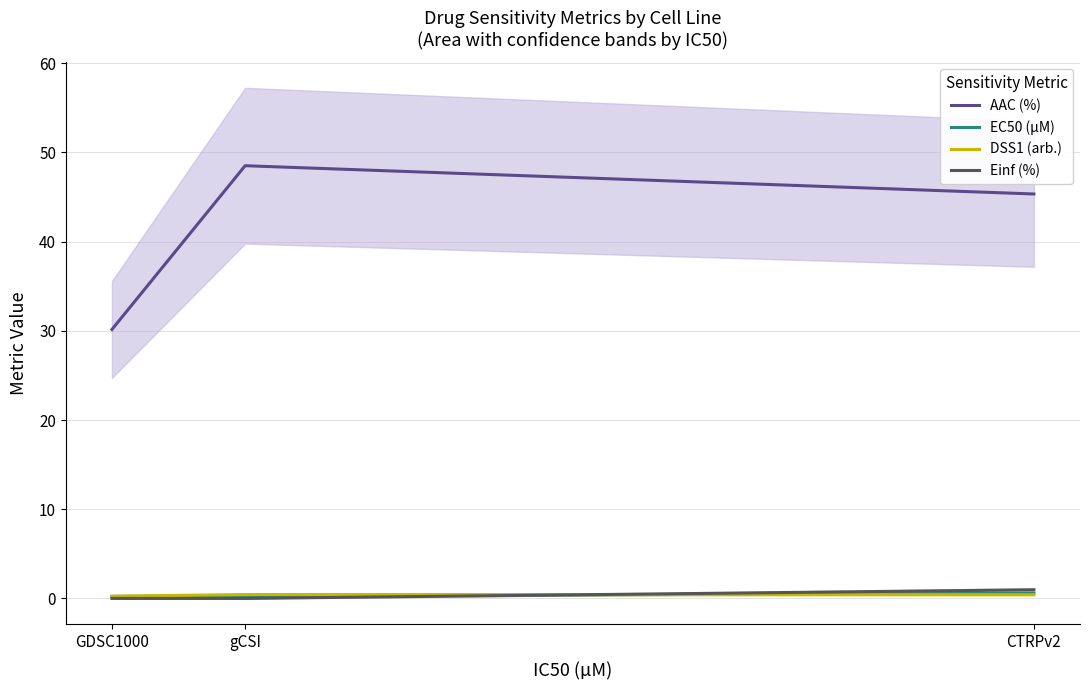

The EC50 (µM) series shows 0.2 at GDSC1000. True or false?

True